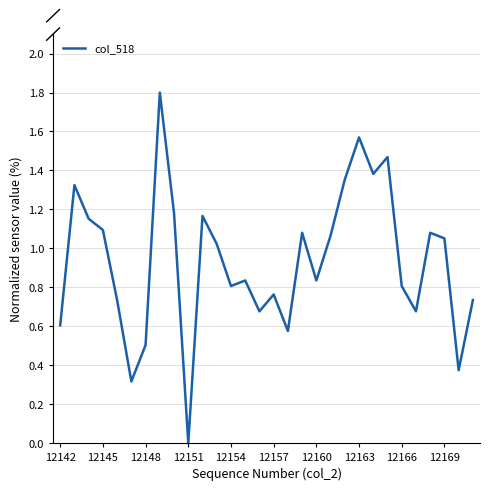

How many series are shown in this chart?

1